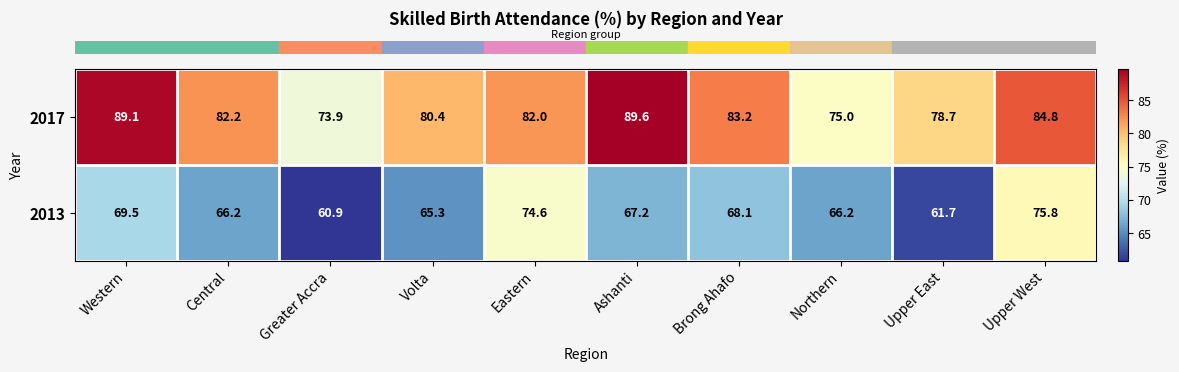

Is it true that 2017 equals 35.0 at Volta?

False